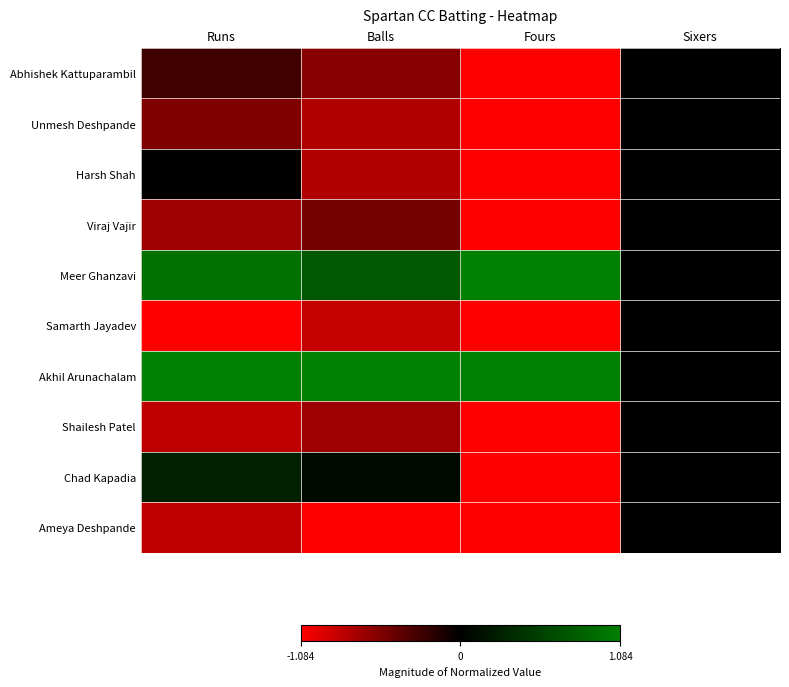

What is the minimum value shown in the chart?

-1.0